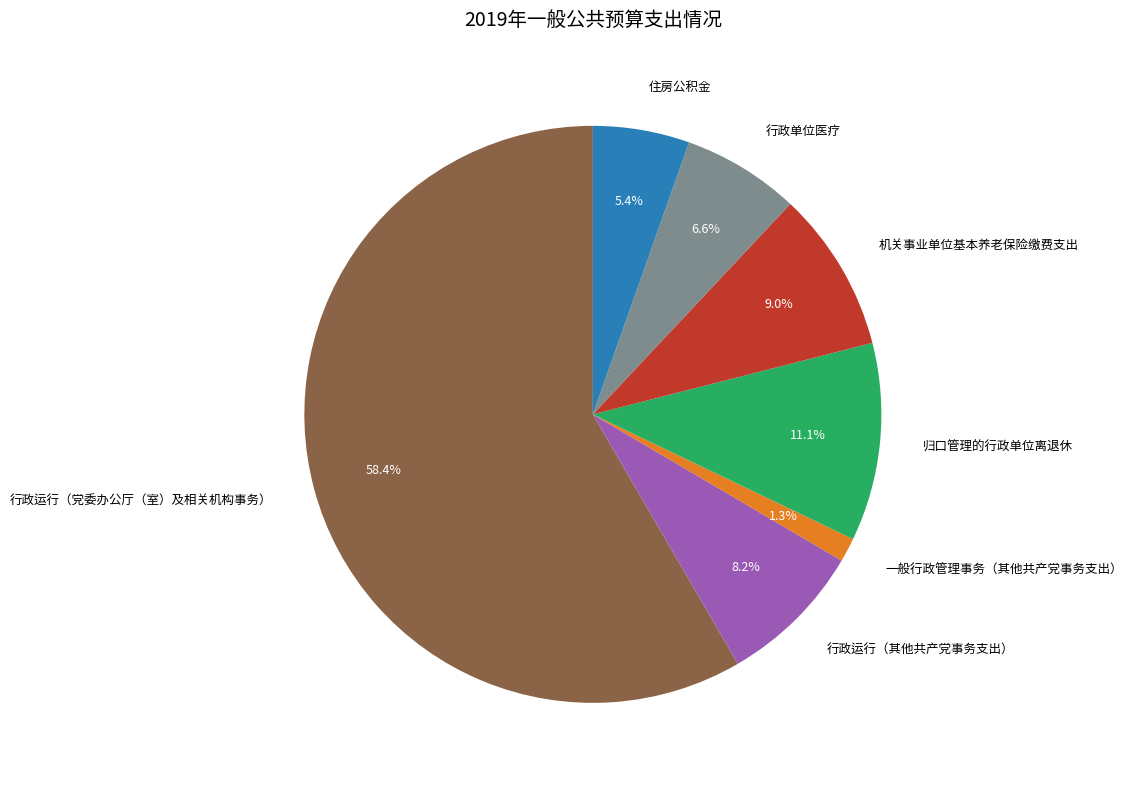

How much of the chart is everything except 归口管理的行政单位离退休?

88.9%